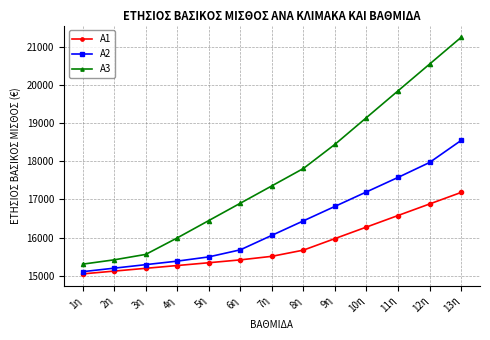

Reading right to left, extract all data points from this chart.

A1: 13η=17183	12η=16881	11η=16579	10η=16277	9η=15975	8η=15673	7η=15511	6η=15418	5η=15343	4η=15270	3η=15197	2η=15124	1η=15051
A2: 13η=18544	12η=17967	11η=17576	10η=17197	9η=16818	8η=16439	7η=16060	6η=15681	5η=15496	4η=15385	3η=15293	2η=15201	1η=15109
A3: 13η=21242	12η=20542	11η=19842	10η=19142	9η=18442	8η=17810	7η=17355	6η=16901	5η=16447	4η=15993	3η=15561	2η=15419	1η=15306